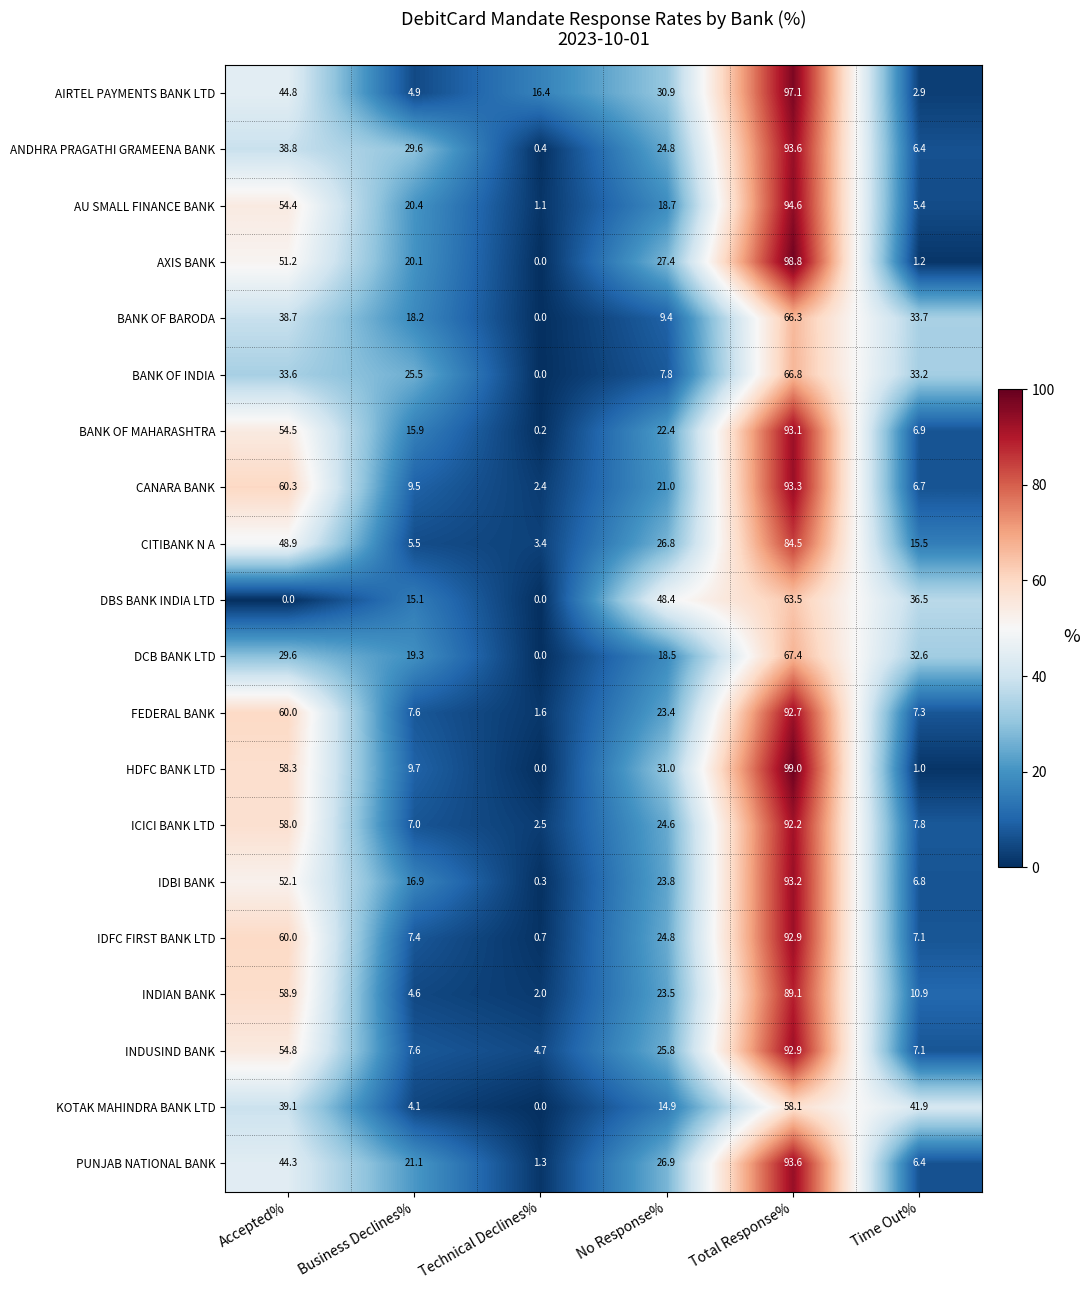

Where is AIRTEL PAYMENTS BANK LTD nearest to the value 50?

Accepted%